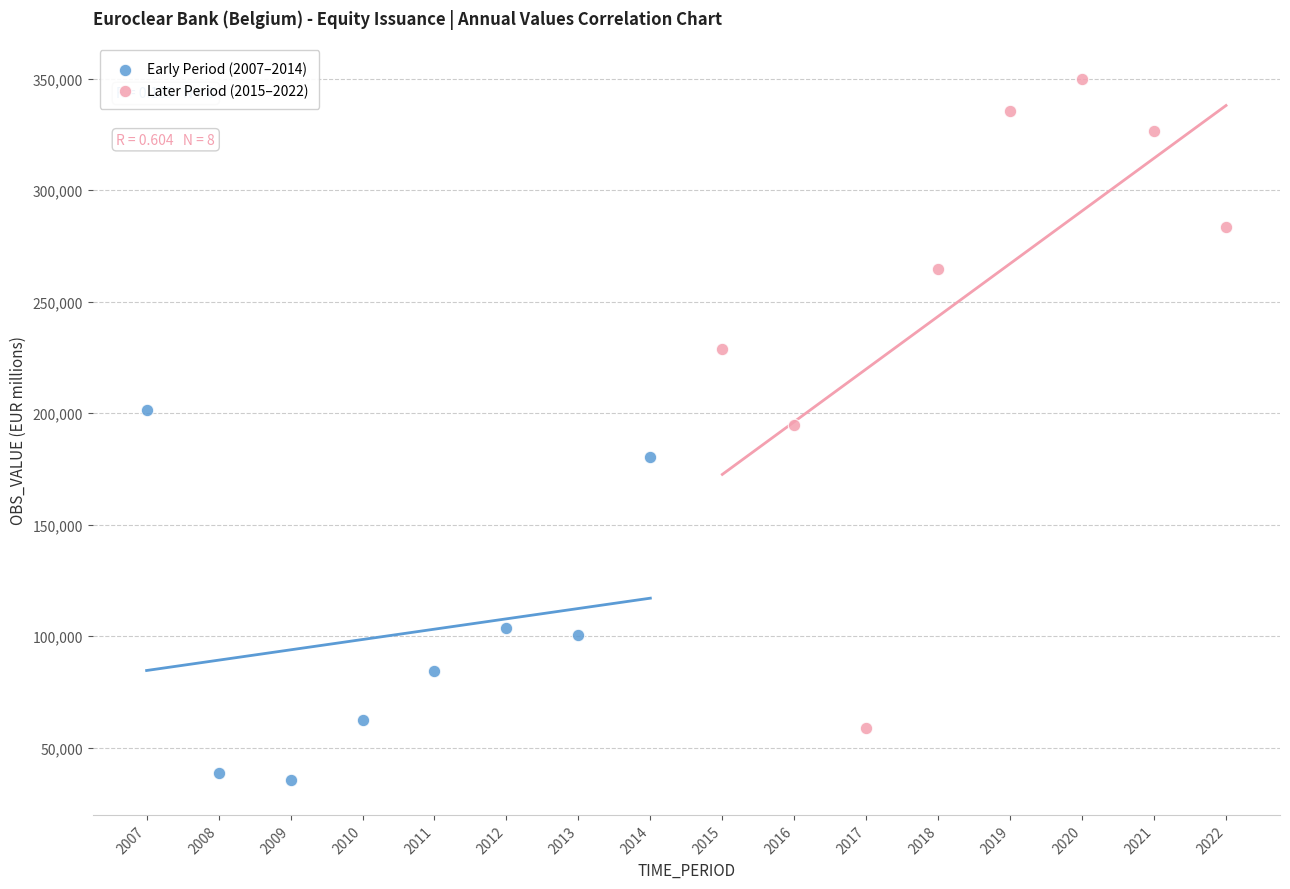

Which series contains the lowest Y value?

Early Period (2007–2014)